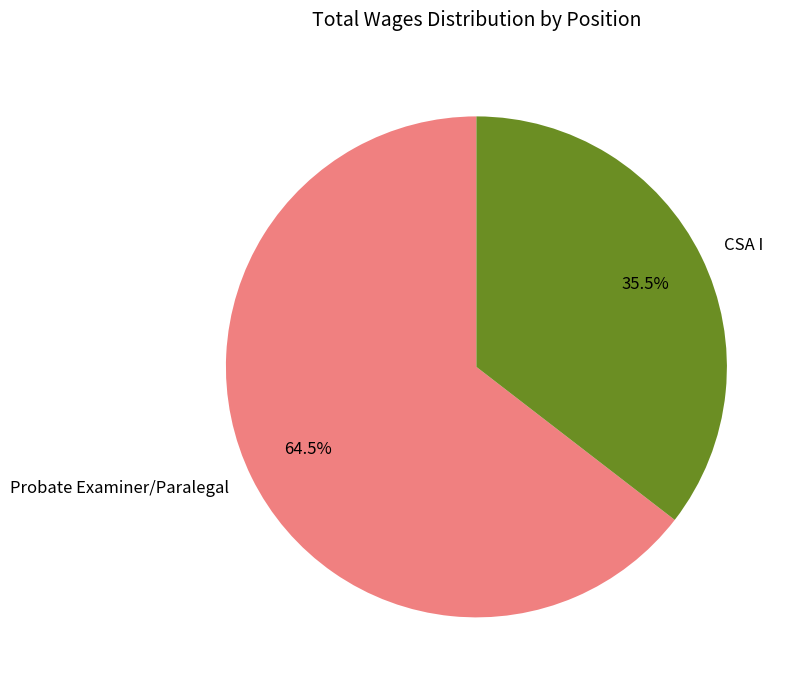

Between Probate Examiner/Paralegal and CSA I, which is larger?

Probate Examiner/Paralegal